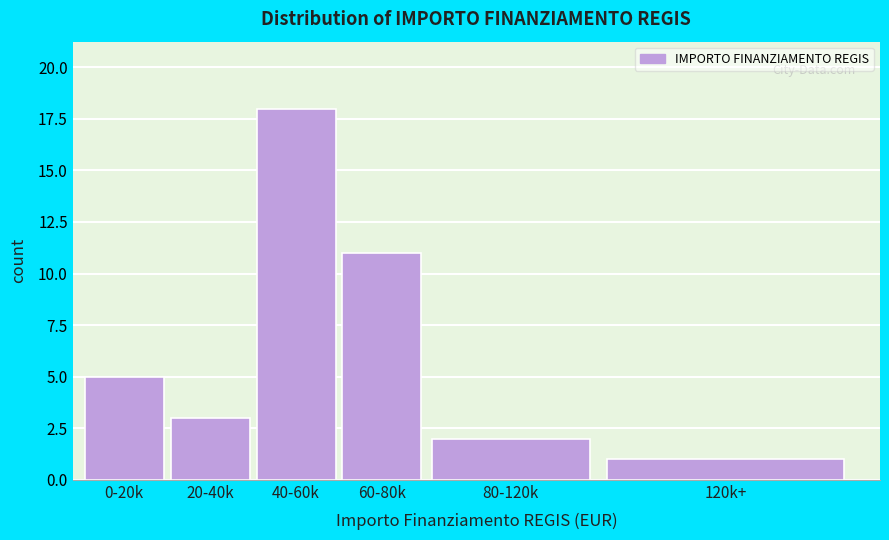

Reading left to right, what are all the values shown in this chart?

5	3	18	11	2	1